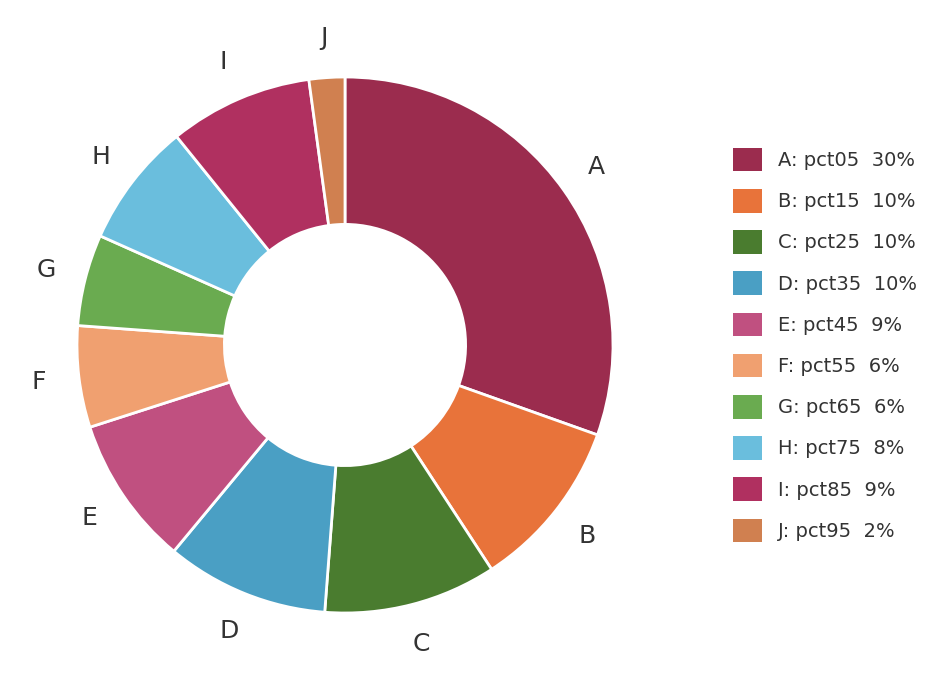

Count the number of slices in the pie.

10